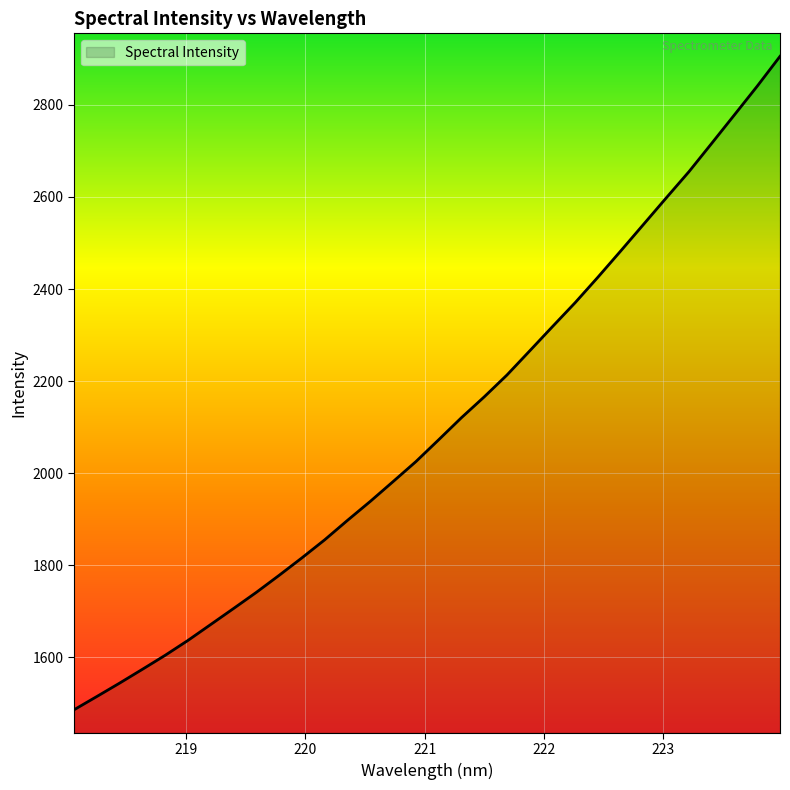

What is the difference between the maximum and minimum values?

1420.2